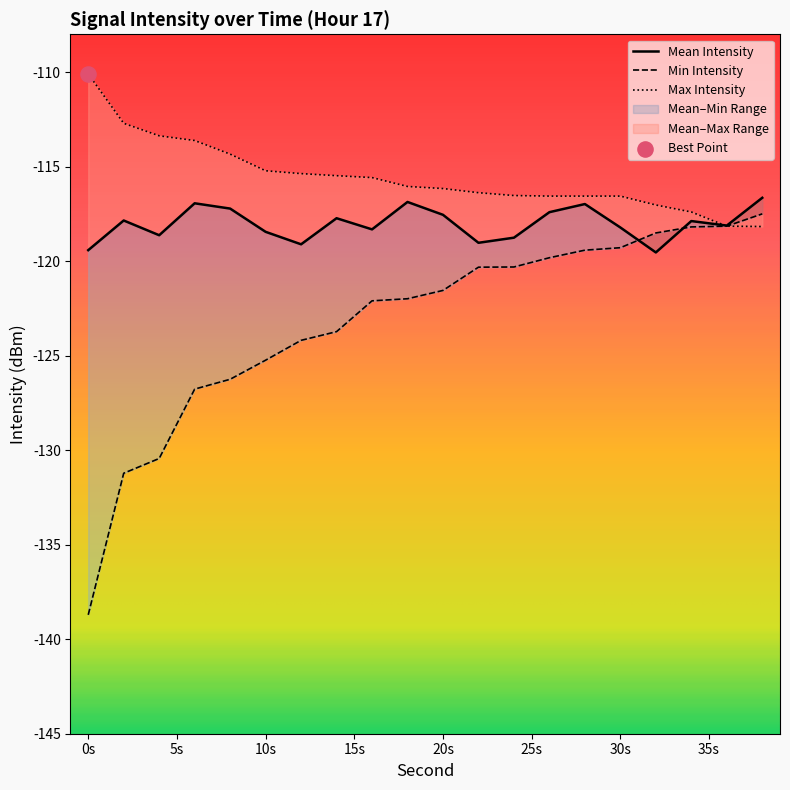

Is the value of max_intensity at 22 greater than the value of mean_intensity at 38?

Yes